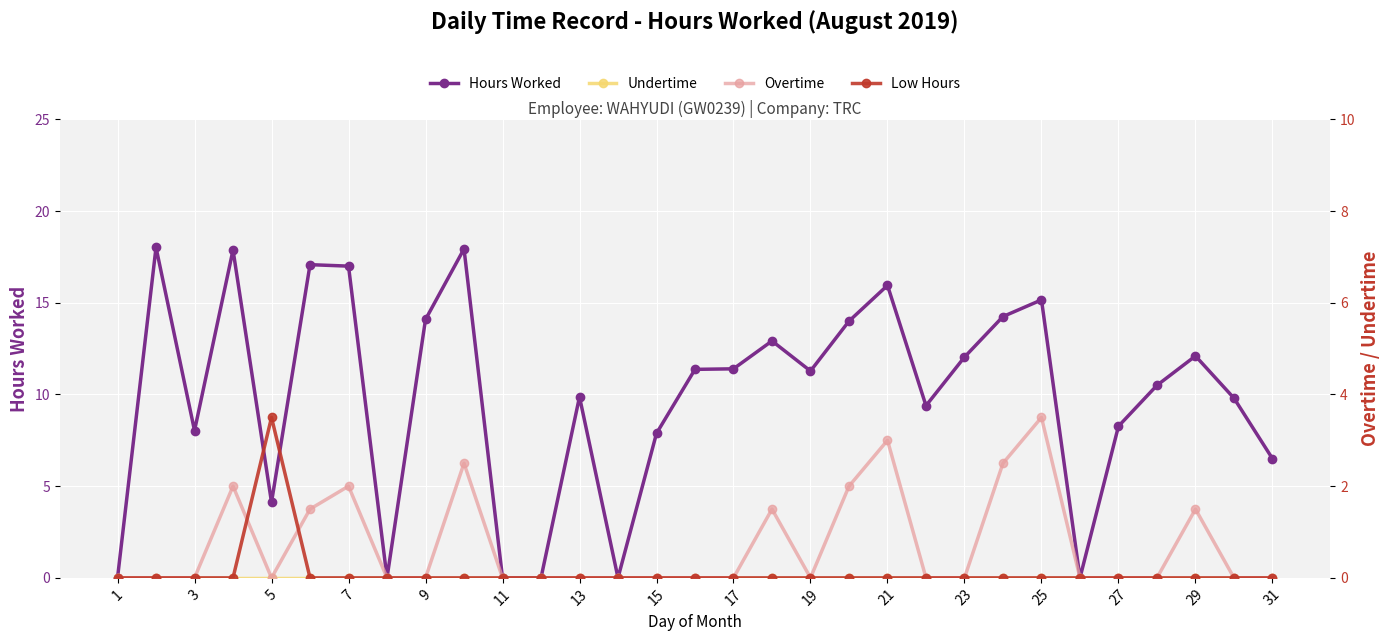

True or false: Undertime has more than 0 points higher than both neighbors.

False